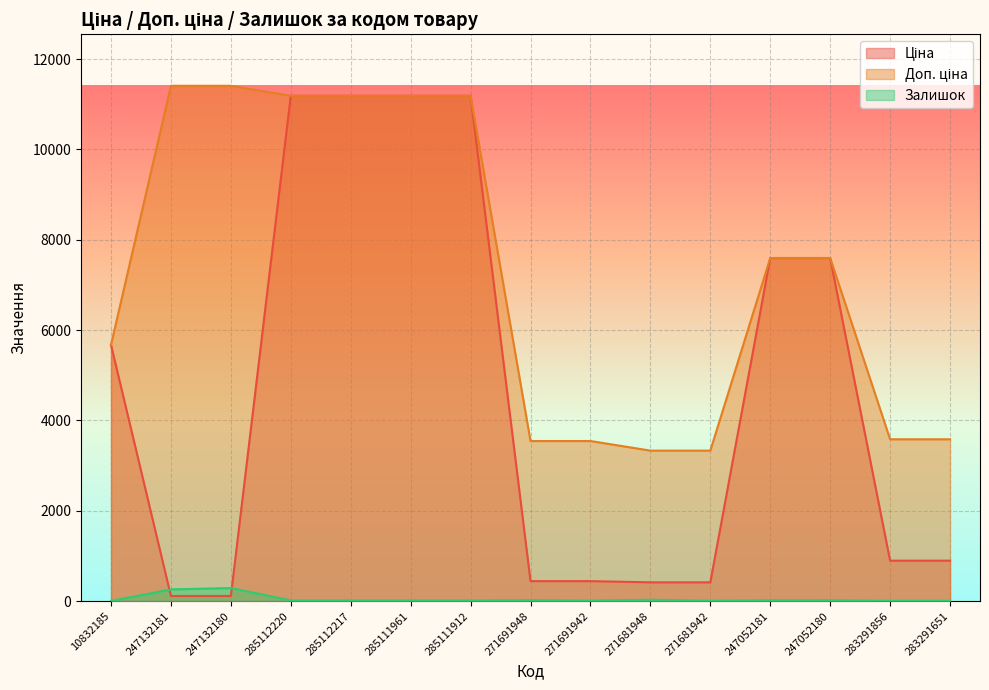

What position from the right is 247052181?

4